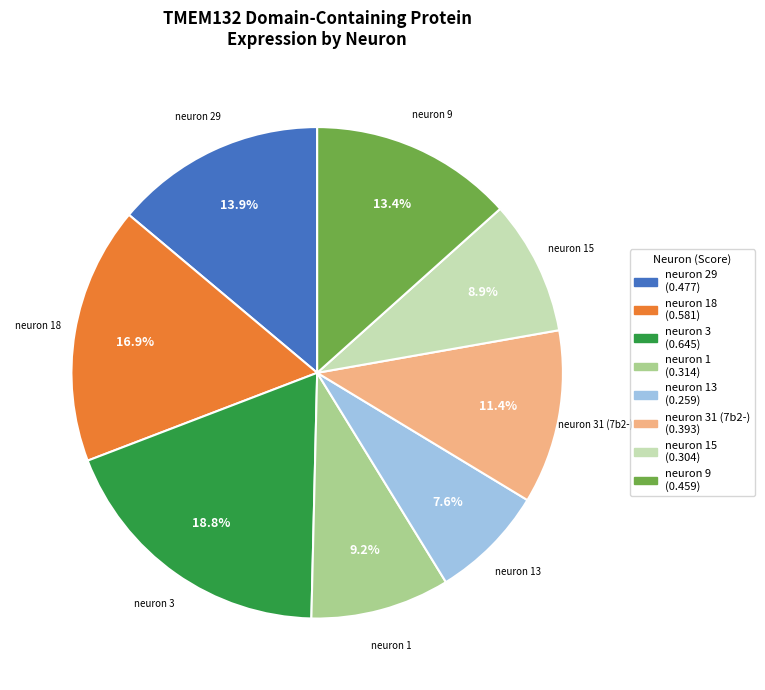

Is there a majority slice in this chart?

No